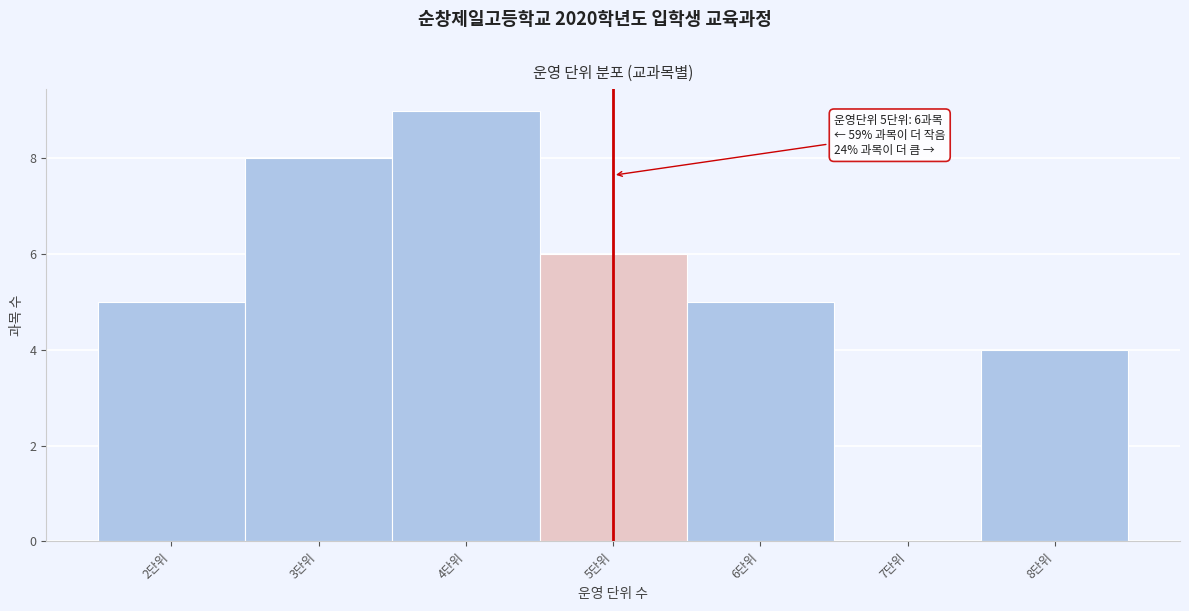

Which range on the x-axis has the tallest bar?

3.5 to 4.5